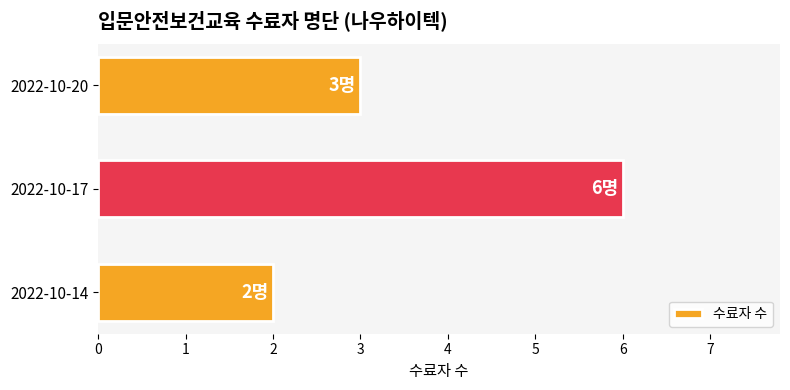

Where is the data nearest to the value 4?

2022-10-20